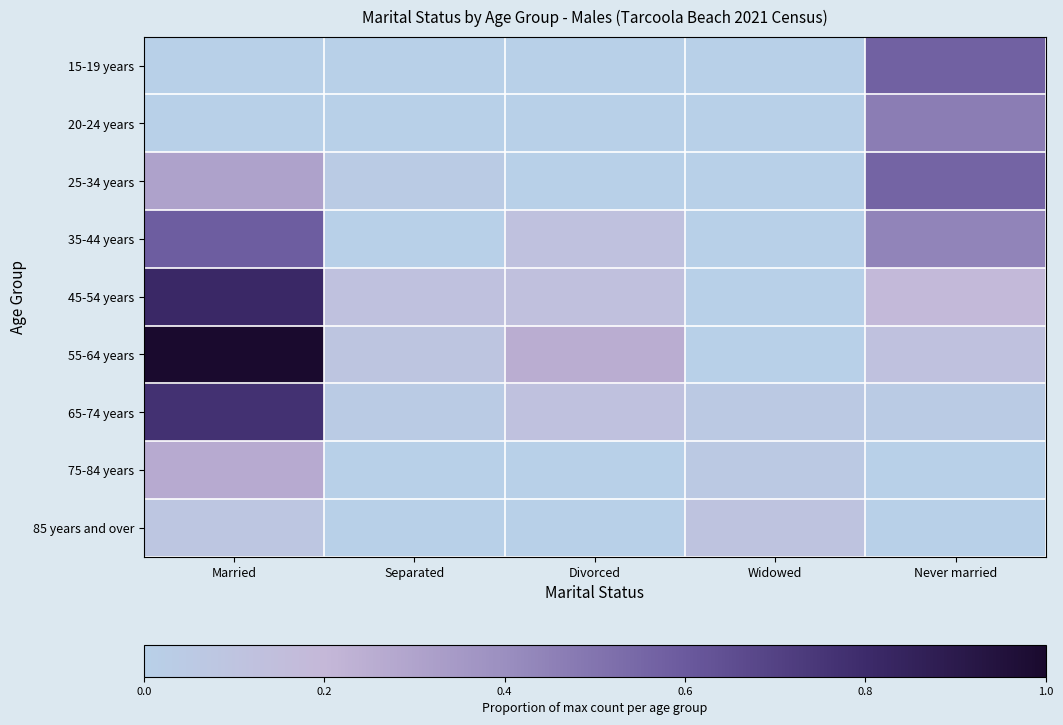

What is the difference between the highest and lowest values at Divorced?

0.3